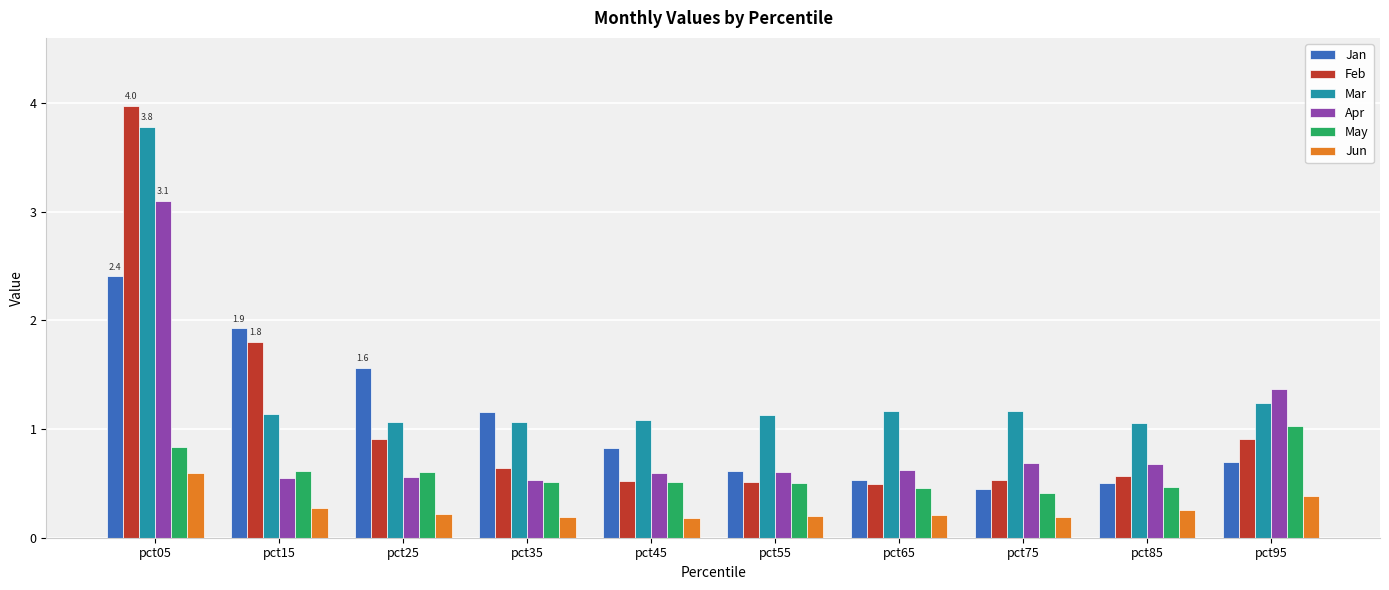

Which series changed the most between pct45 and pct95?

Apr